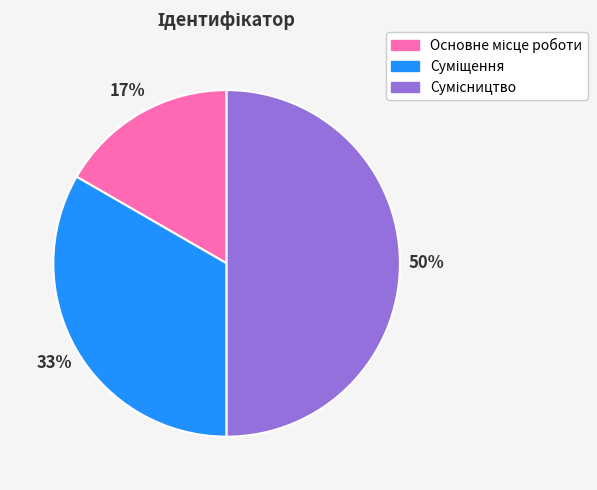

How many slices are in this pie chart?

3